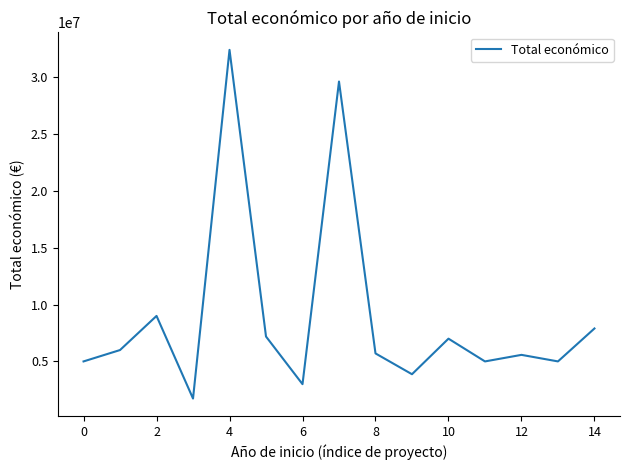

What is the greatest value displayed?

32394255